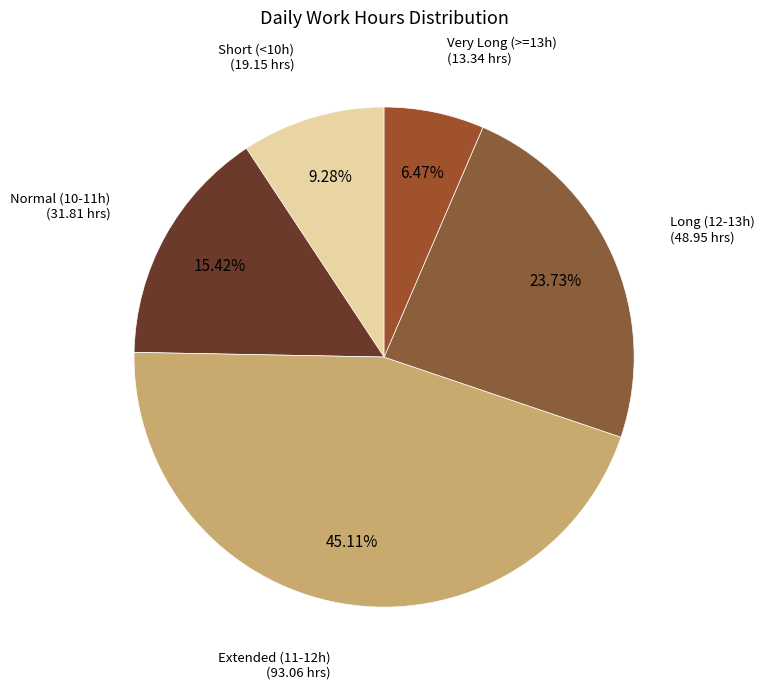

Which category has the smallest portion of the pie?

Very Long (>=13h)